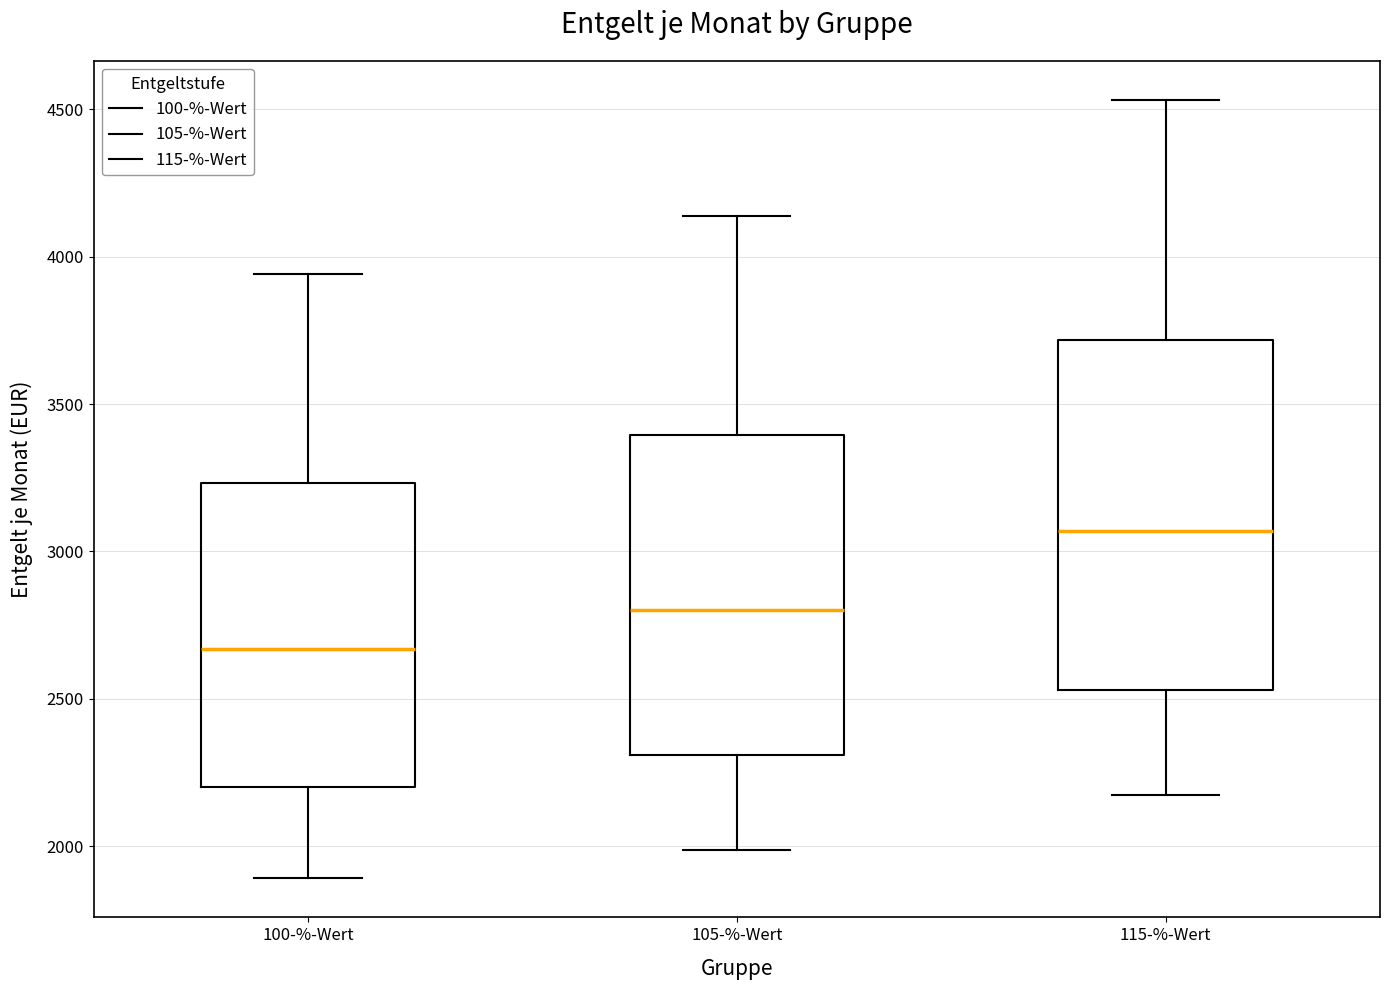

Which box is the tallest, from its lower edge to its upper edge?

115-%-Wert